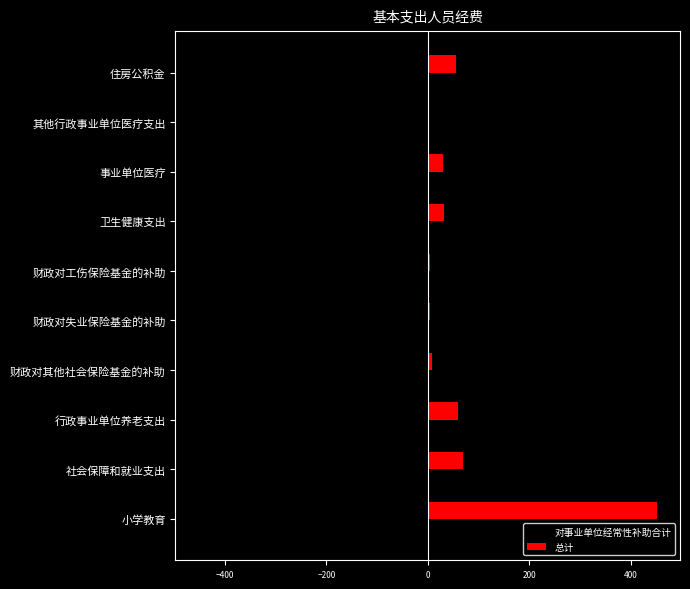

Which series has the largest total across all categories?

总计